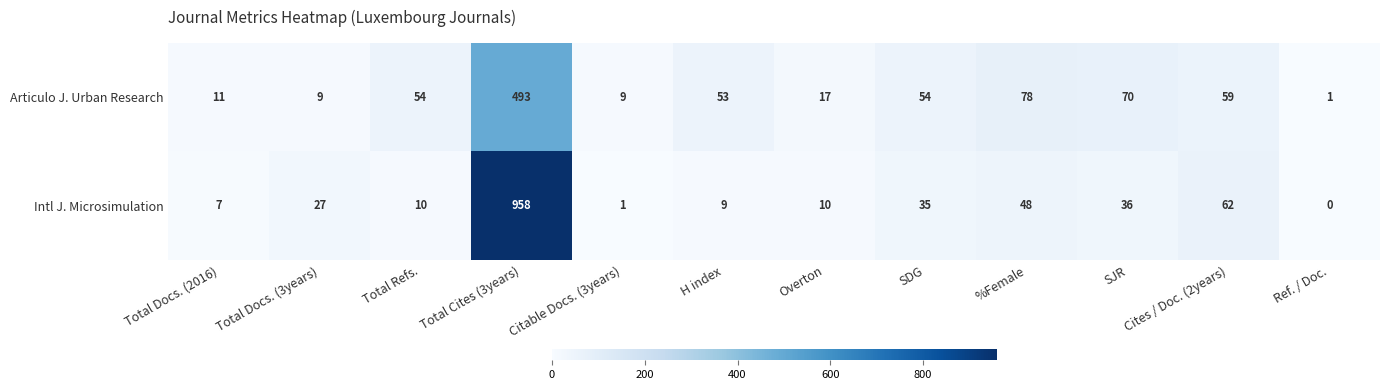

True or false: Intl J. Microsimulation has a value of 85 at Cites / Doc. (2years).

False